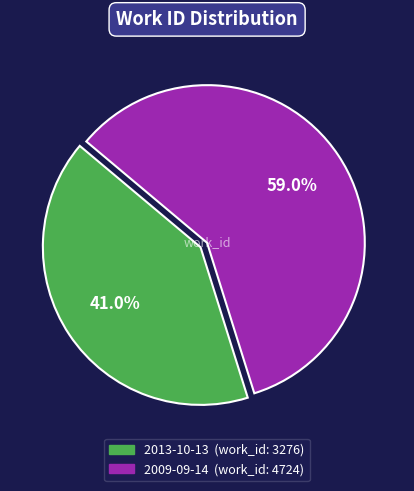

Which slice is the smallest?

2013-10-13